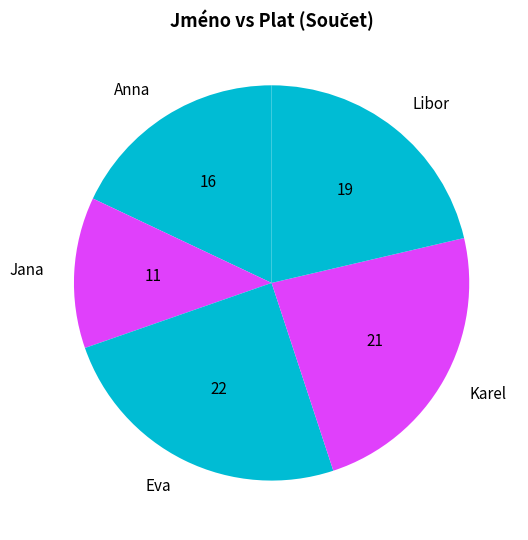

Count the number of slices in the pie.

5